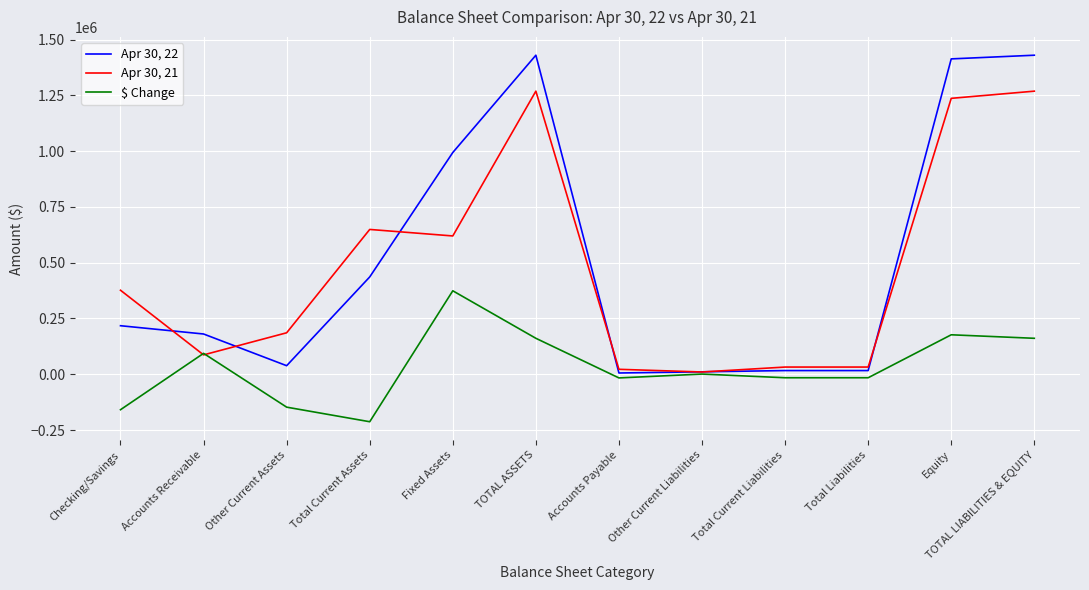

Which series has the widest spread of values?

Apr 30, 22